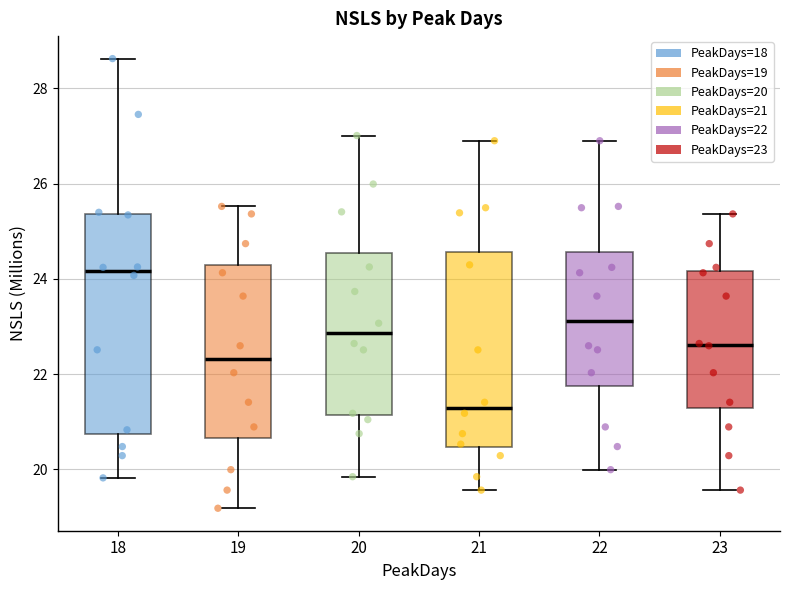

Which box's median line is the highest?

18